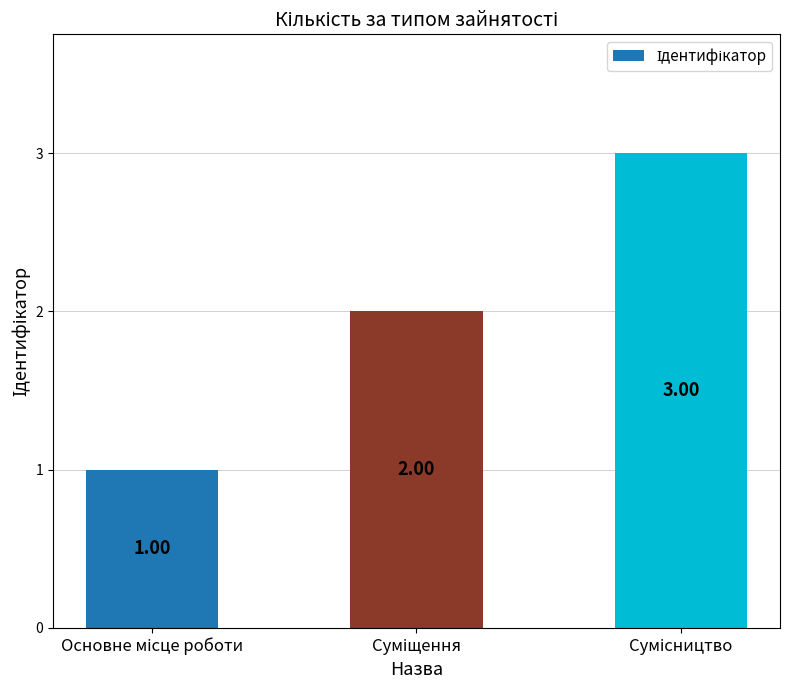

What is the sum of all values?

6